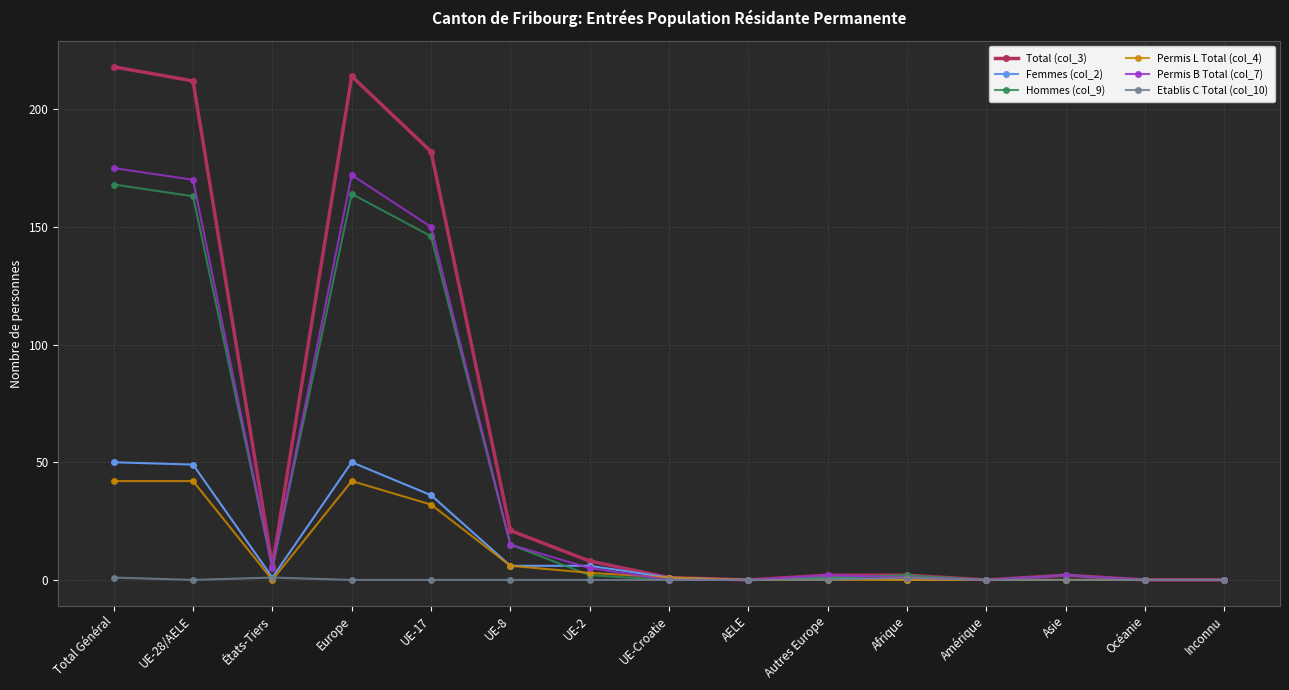

What is the sum of the Femmes (col_2) values at UE-28/AELE and Asie?

49